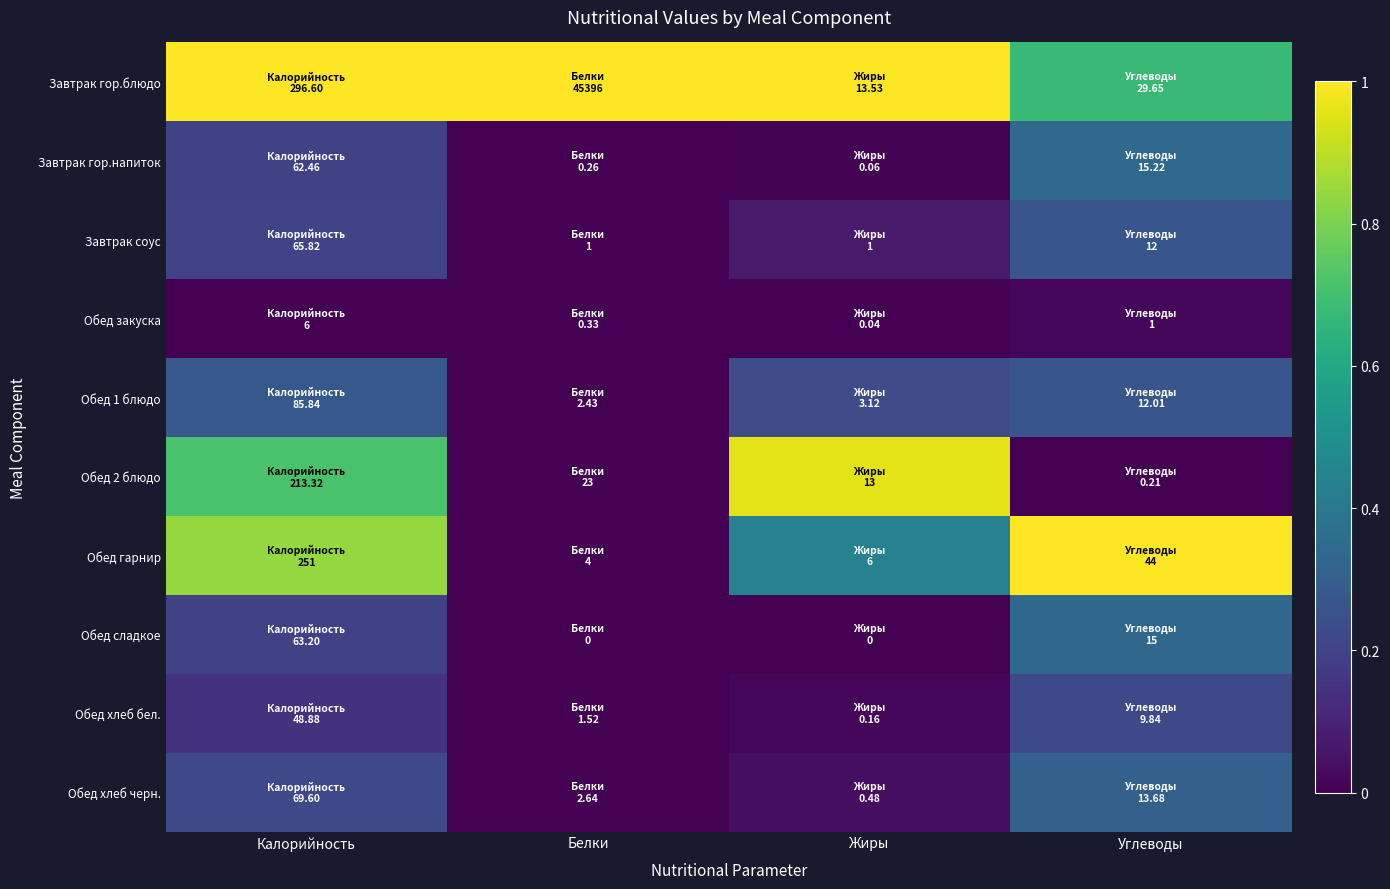

Between Калорийность and Углеводы, which is larger?

Калорийность